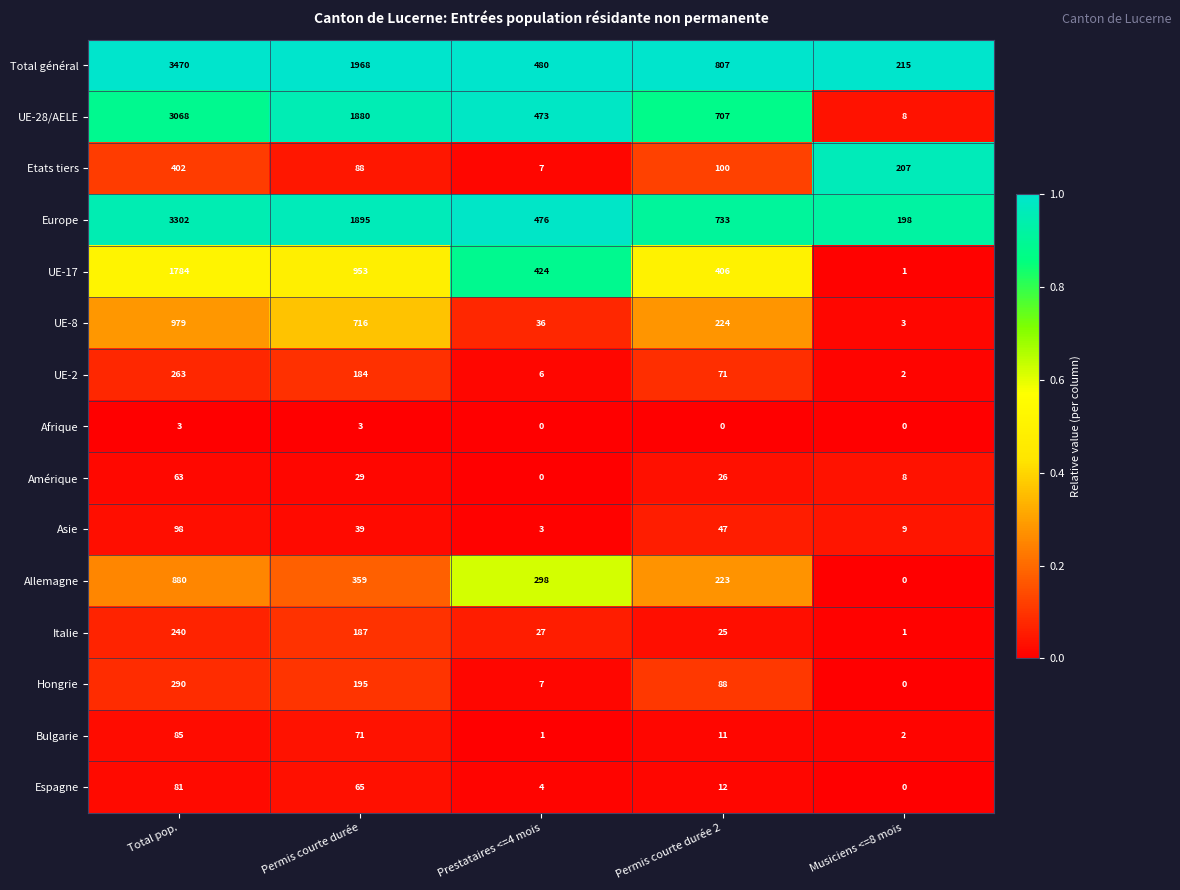

What is the spread (max minus min) of values at Prestataires <=4 mois?

480